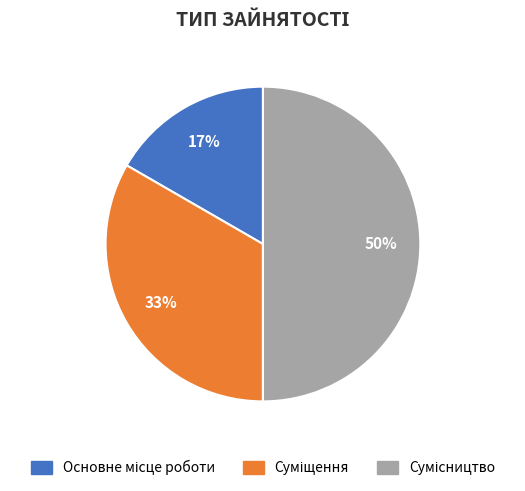

To the nearest percent, what is the difference between the largest and smallest slice percentages?

33%